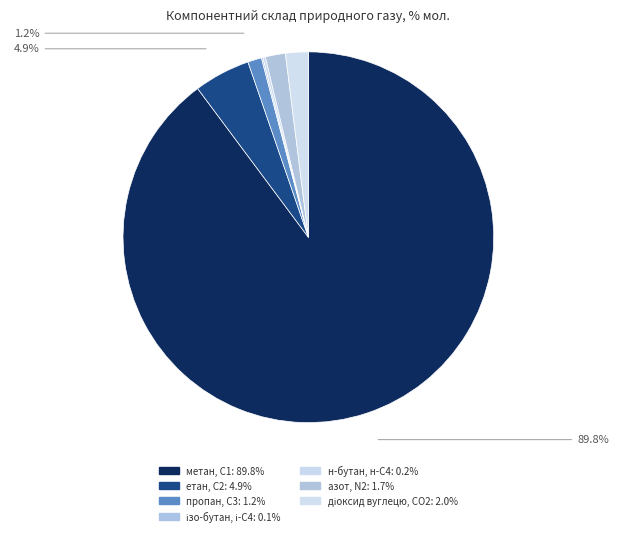

To the nearest percent, what is the difference between the етан, С2 and н-бутан, н-С4 slice percentages?

5%